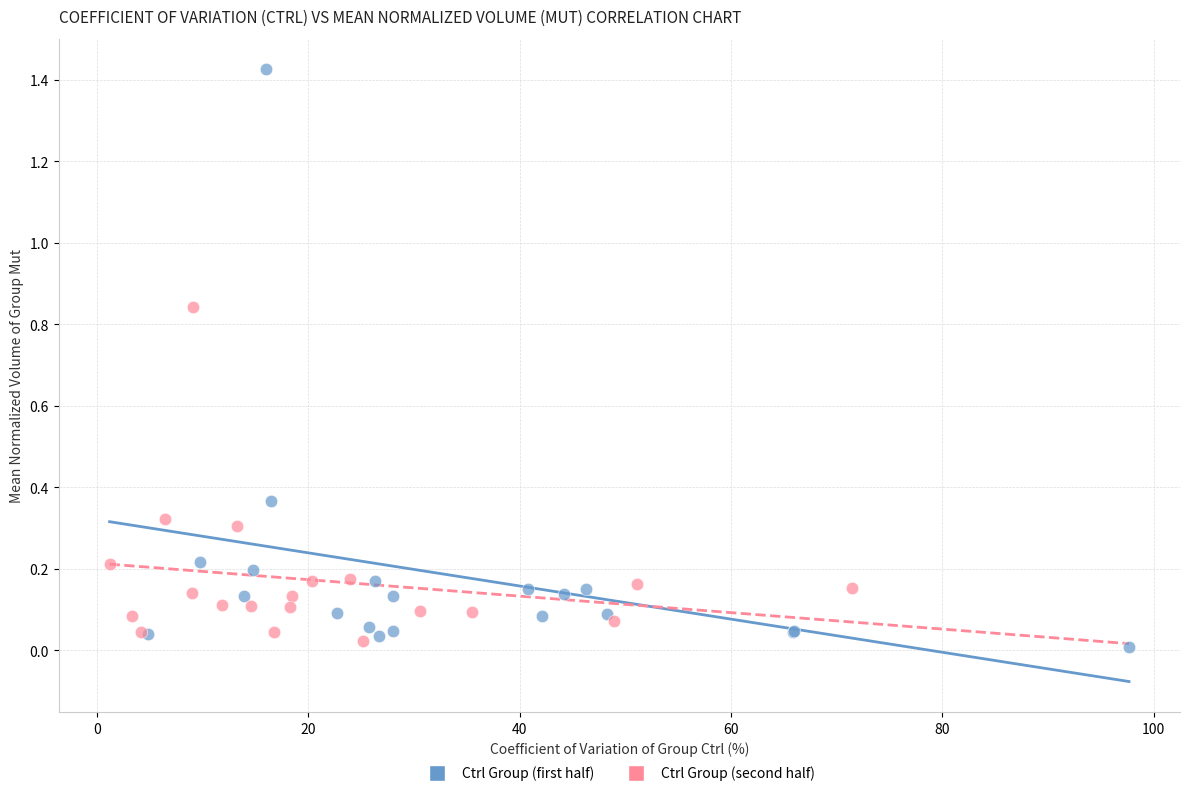

Which series has the widest spread of Y values?

Ctrl Group (first half)